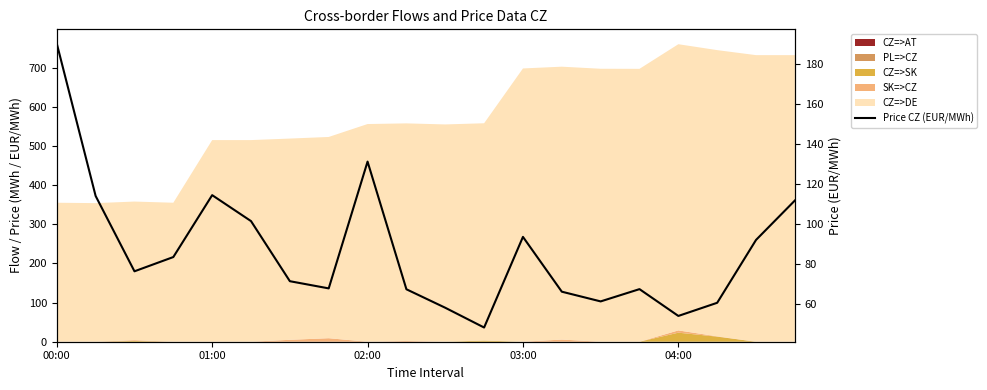

How many points are lower than both their immediate neighbors (excluding endpoints)?

5